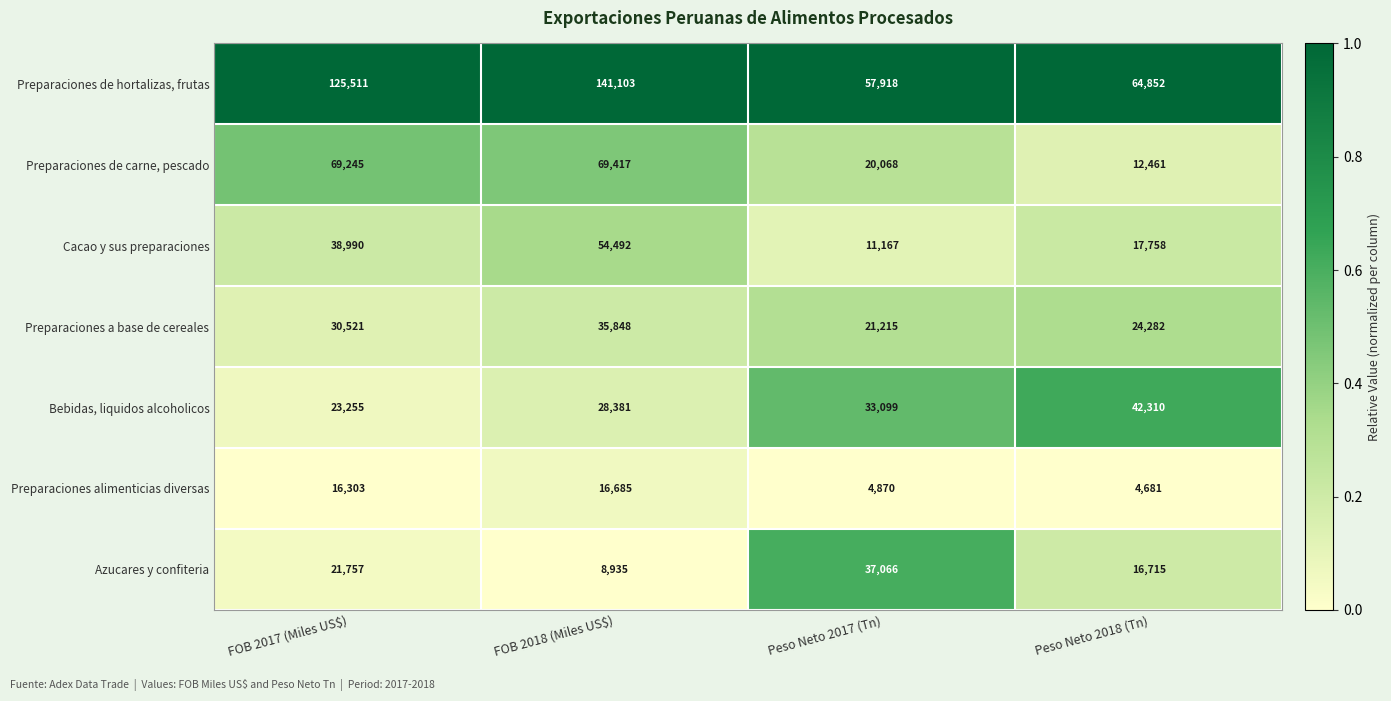

What is the spread (max minus min) of values at FOB 2018 (Miles US$)?

132168